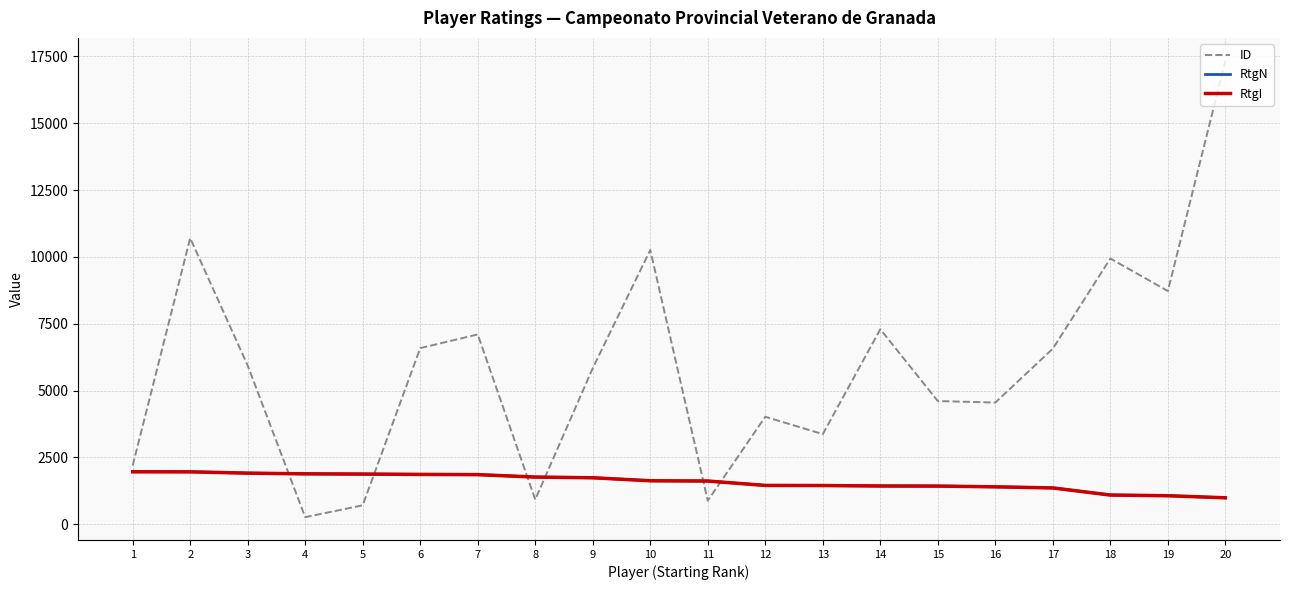

Which has a higher value, 8 or 3?

3